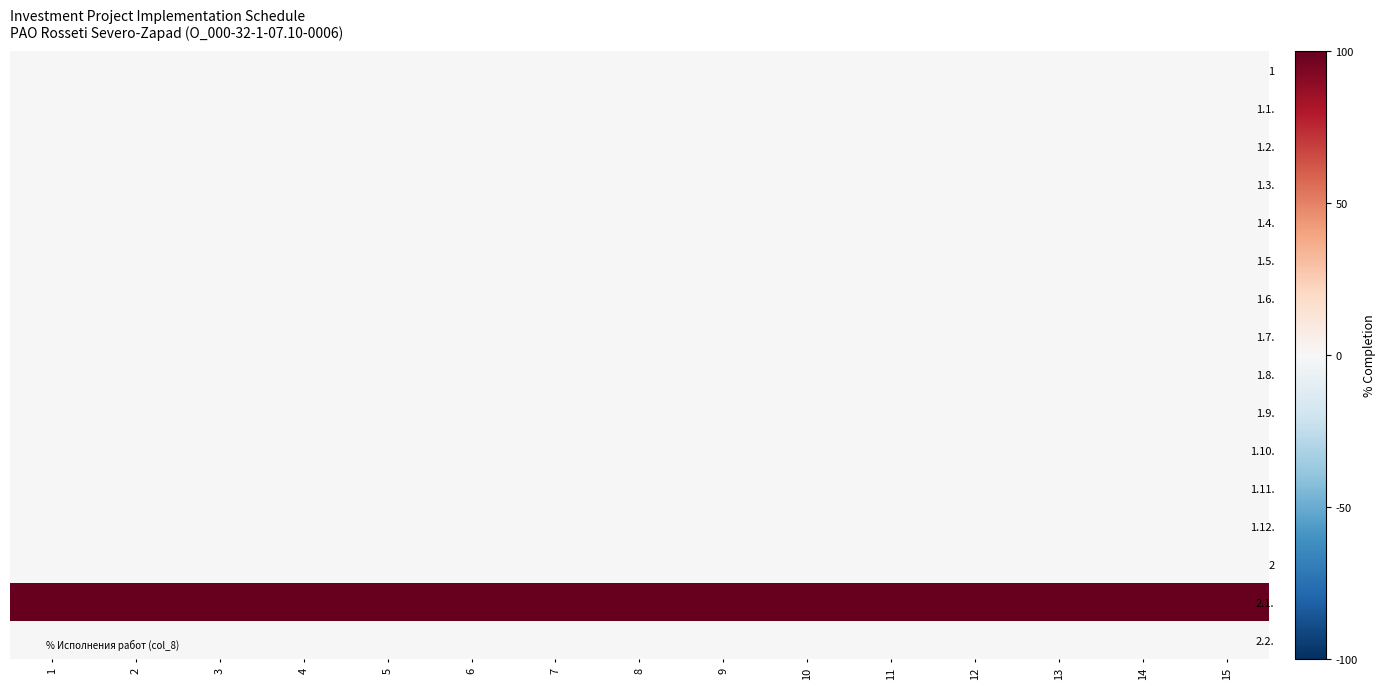

At which category is the sum across all series the highest?

1